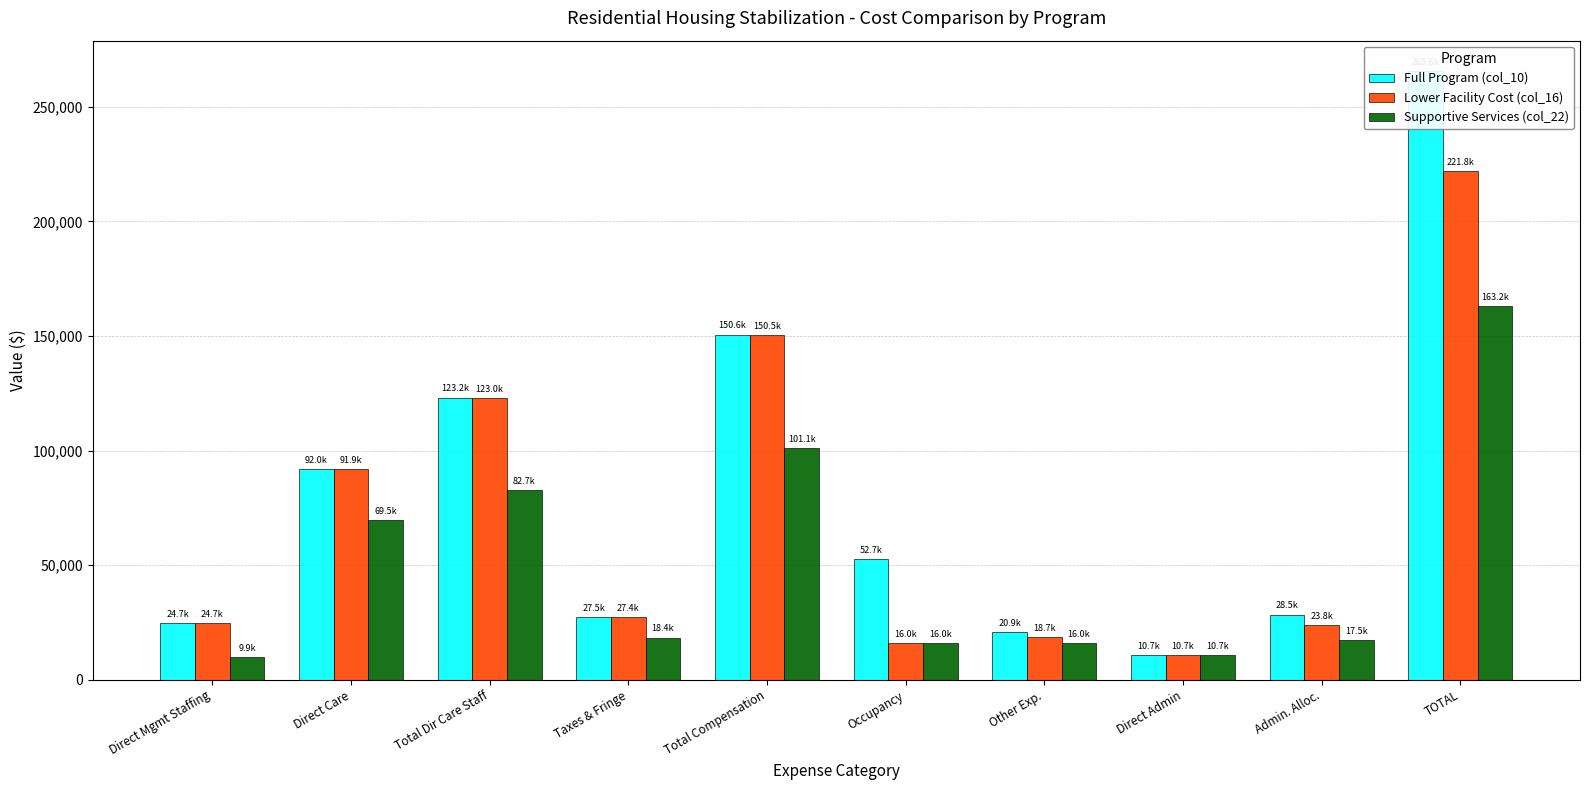

Between Total Compensation and Occupancy, which is larger?

Total Compensation